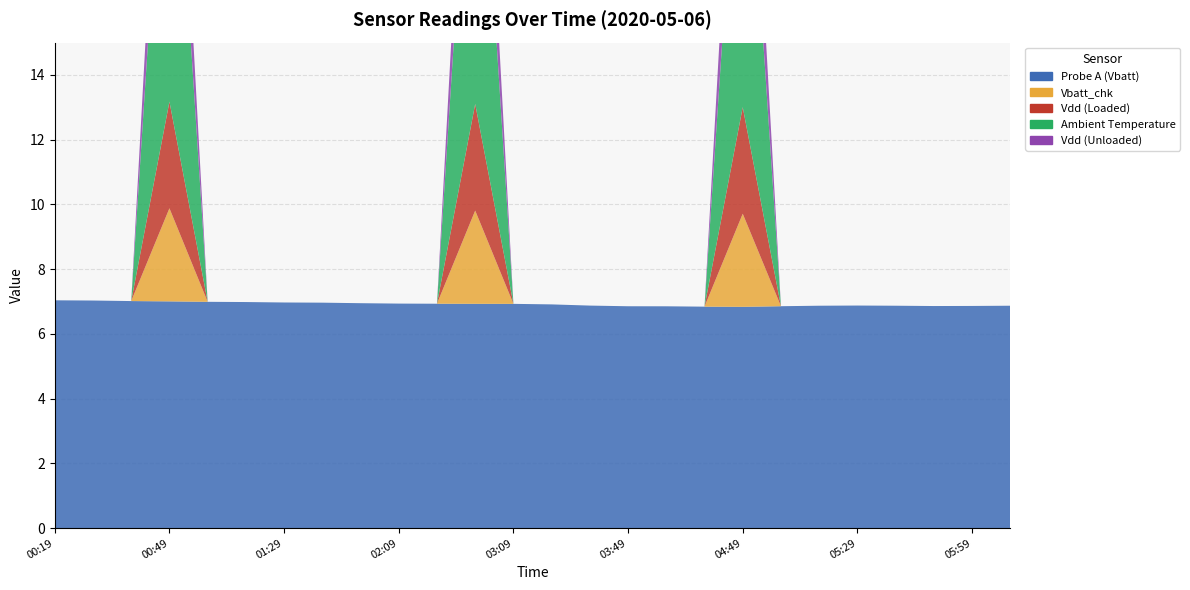

Reading right to left, transcribe all the data shown in this chart.

Probe A (Vbatt): 06:09=6.9	05:59=6.9	05:49=6.9	05:39=6.9	05:29=6.9	05:19=6.9	05:09=6.9	04:49=6.8	04:29=6.8	03:59=6.9	03:49=6.9	03:29=6.9	03:19=6.9	03:09=6.9	02:49=6.9	02:29=6.9	02:09=6.9	01:49=6.9	01:39=7.0	01:29=7.0	01:19=7.0	00:59=7.0	00:49=7.0	00:39=7.0	00:29=7.0	00:19=7.0
Vbatt_chk: 06:09=0.0	05:59=0.0	05:49=0.0	05:39=0.0	05:29=0.0	05:19=0.0	05:09=0.0	04:49=2.9	04:29=0.0	03:59=0.0	03:49=0.0	03:29=0.0	03:19=0.0	03:09=0.0	02:49=2.9	02:29=0.0	02:09=0.0	01:49=0.0	01:39=0.0	01:29=0.0	01:19=0.0	00:59=0.0	00:49=2.9	00:39=0.0	00:29=0.0	00:19=0.0
Vdd (Loaded): 06:09=0.0	05:59=0.0	05:49=0.0	05:39=0.0	05:29=0.0	05:19=0.0	05:09=0.0	04:49=3.3	04:29=0.0	03:59=0.0	03:49=0.0	03:29=0.0	03:19=0.0	03:09=0.0	02:49=3.3	02:29=0.0	02:09=0.0	01:49=0.0	01:39=0.0	01:29=0.0	01:19=0.0	00:59=0.0	00:49=3.3	00:39=0.0	00:29=0.0	00:19=0.0
Ambient Temperature: 06:09=0.0	05:59=0.0	05:49=0.0	05:39=0.0	05:29=0.0	05:19=0.0	05:09=0.0	04:49=11.5	04:29=0.0	03:59=0.0	03:49=0.0	03:29=0.0	03:19=0.0	03:09=0.0	02:49=12.2	02:29=0.0	02:09=0.0	01:49=0.0	01:39=0.0	01:29=0.0	01:19=0.0	00:59=0.0	00:49=12.0	00:39=0.0	00:29=0.0	00:19=0.0
Vdd (Unloaded): 06:09=0.0	05:59=0.0	05:49=0.0	05:39=0.0	05:29=0.0	05:19=0.0	05:09=0.0	04:49=3.3	04:29=0.0	03:59=0.0	03:49=0.0	03:29=0.0	03:19=0.0	03:09=0.0	02:49=3.3	02:29=0.0	02:09=0.0	01:49=0.0	01:39=0.0	01:29=0.0	01:19=0.0	00:59=0.0	00:49=3.3	00:39=0.0	00:29=0.0	00:19=0.0